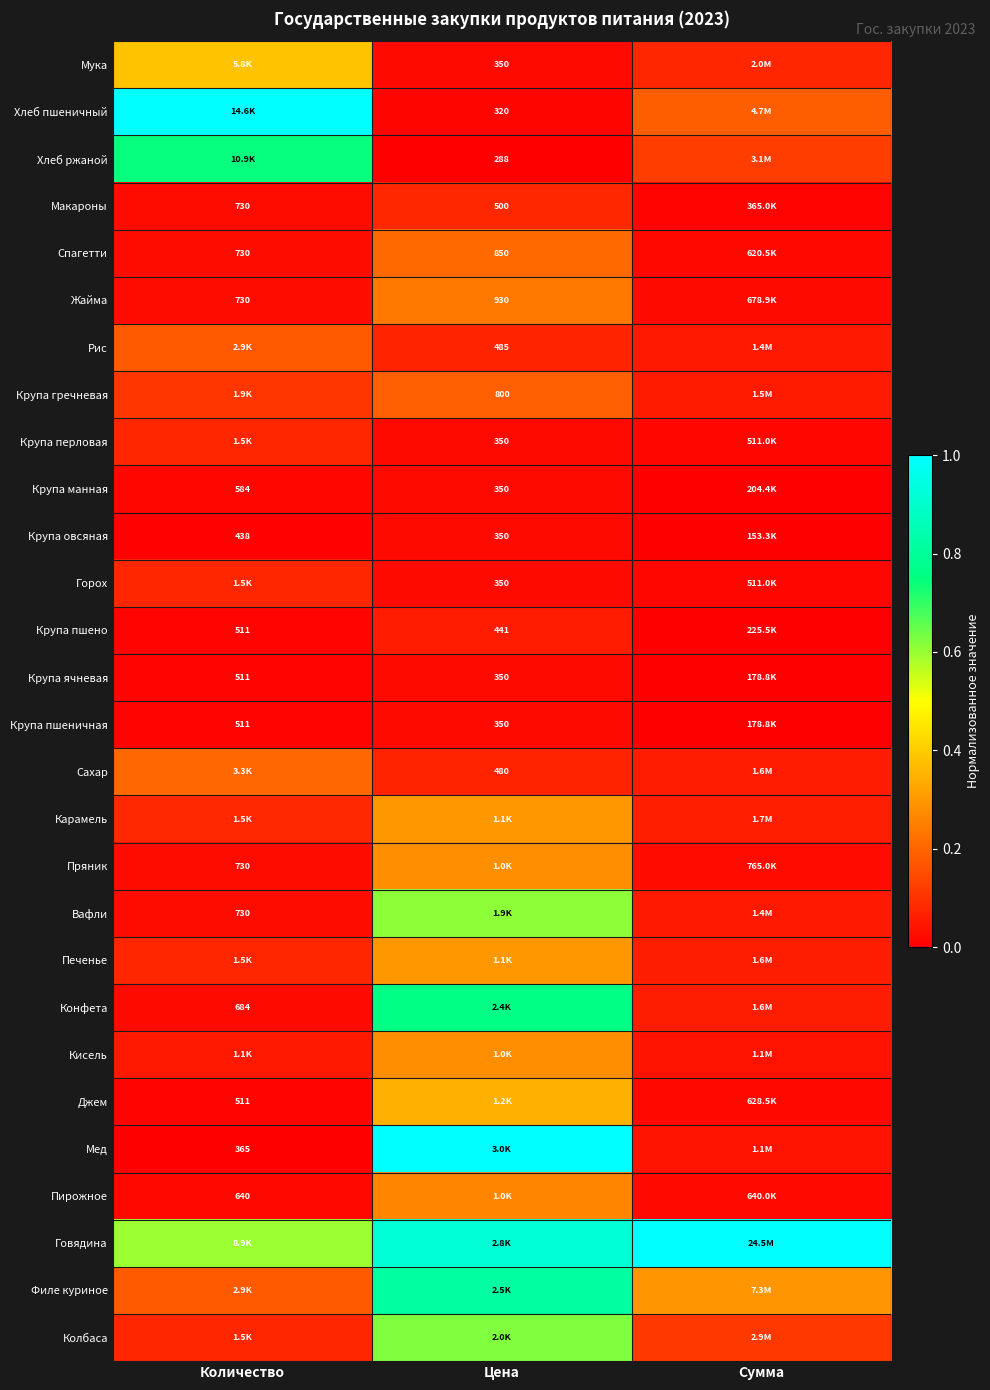

List the labels in order of Карамель value, smallest first.

Сумма, Количество, Цена